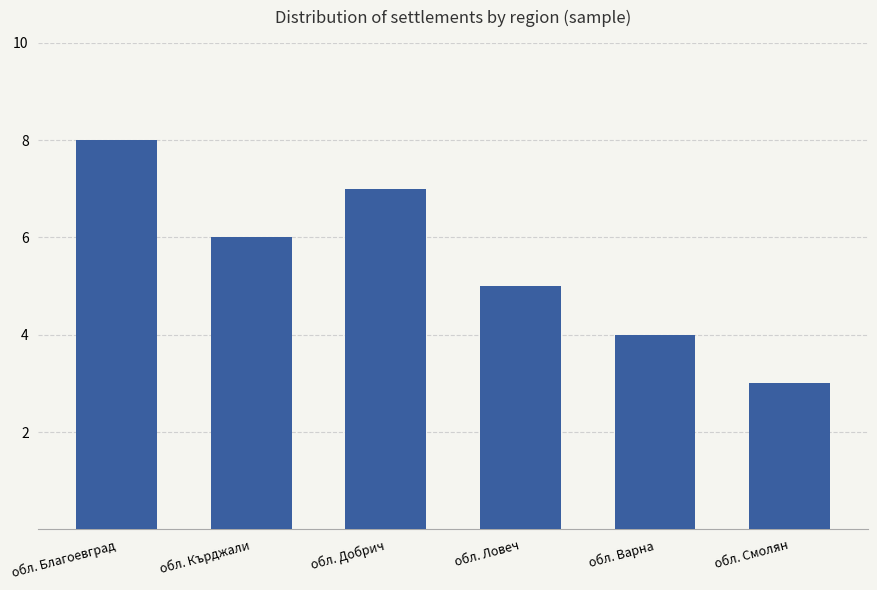

What is the sum of the values at обл. Ловеч and обл. Варна?

9